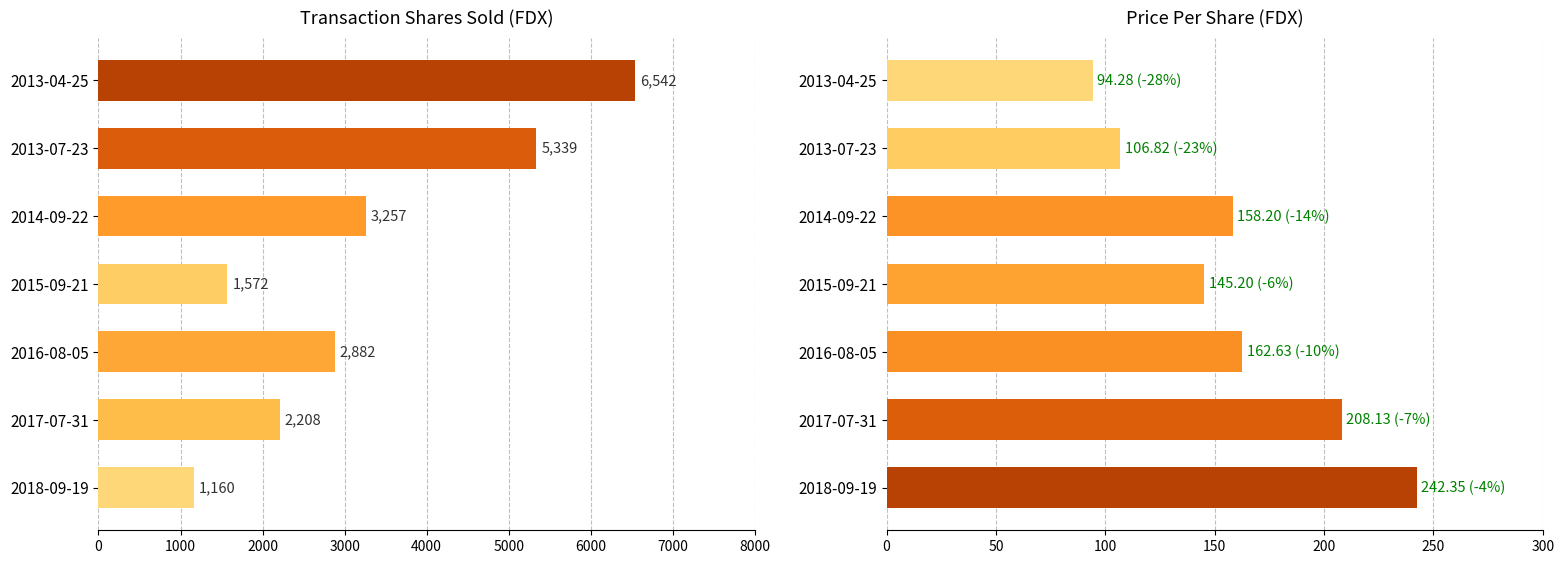

Which series has the widest spread of values?

transactionShares